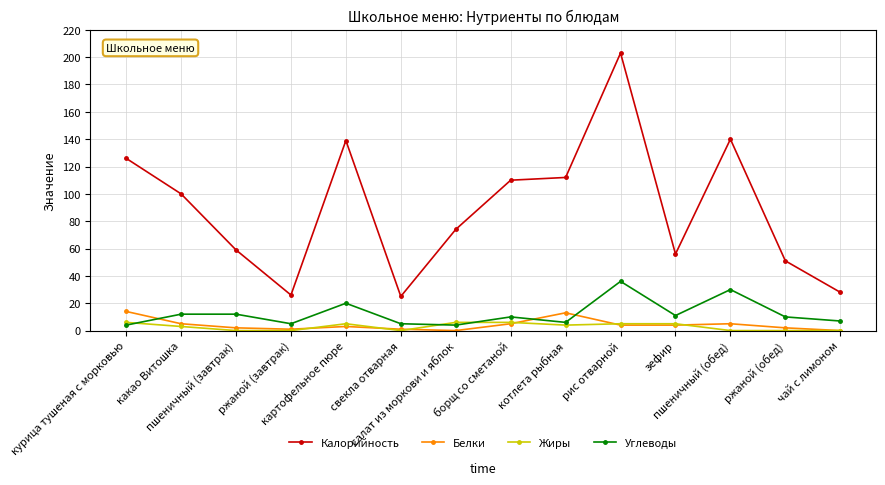

Which series has the widest spread of values?

Калорийность